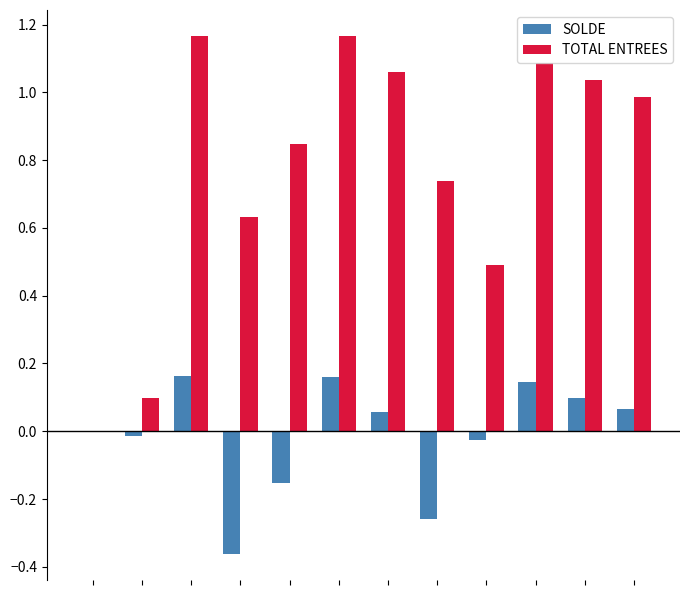

Does the chart contain stacked bars?

No